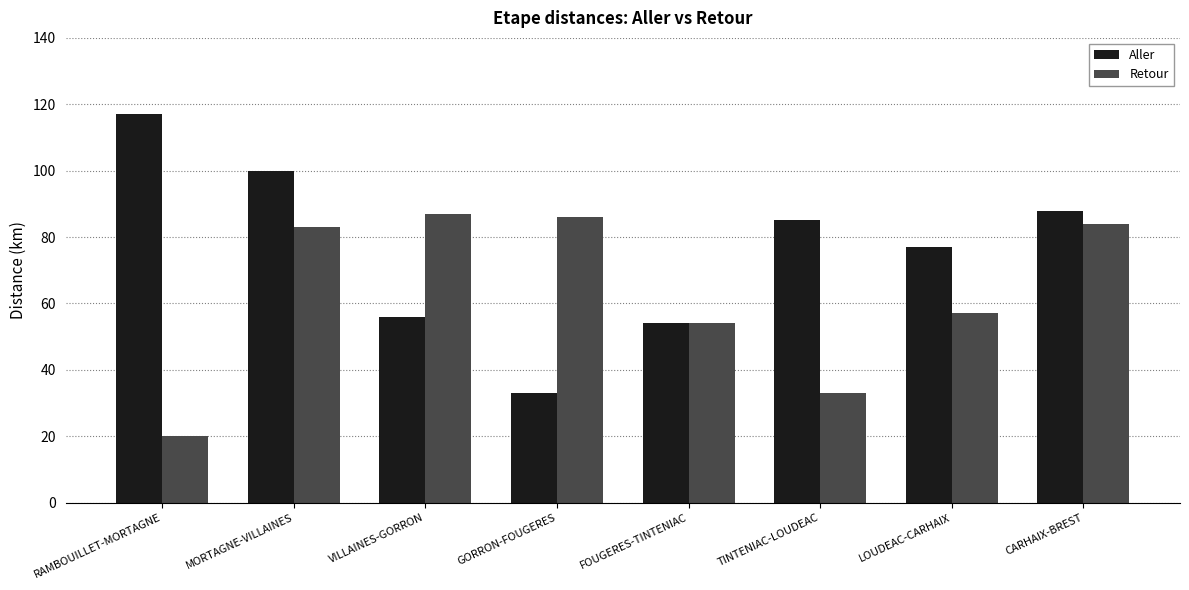

What are all the series names shown in the legend?

Aller, Retour